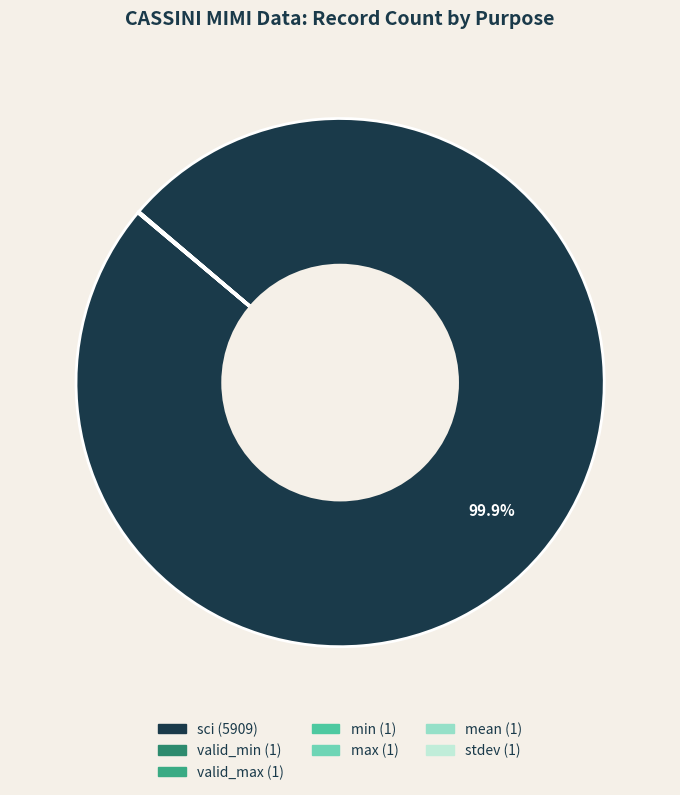

Which slice is the largest?

sci